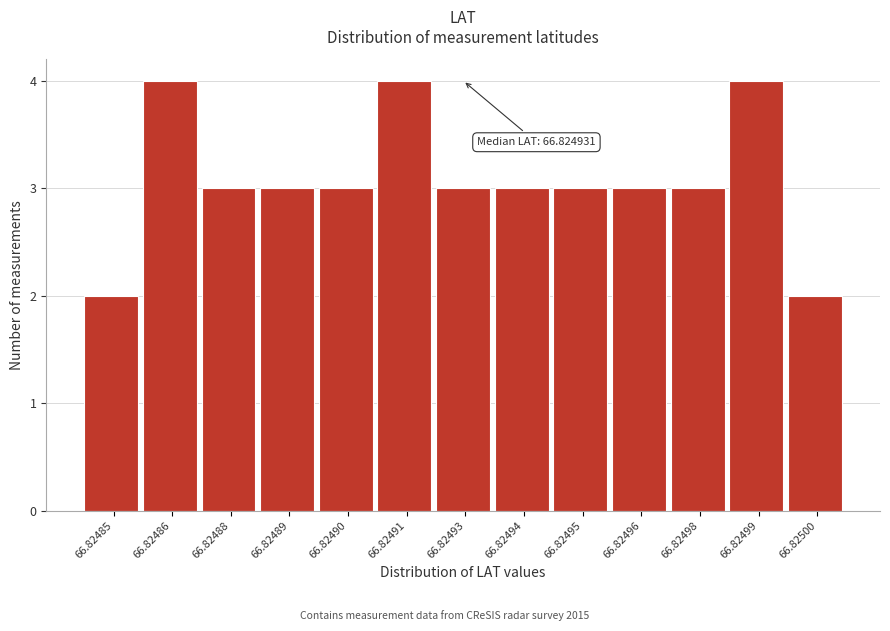

Reading left to right, what are all the values shown in this chart?

2	4	3	3	3	4	3	3	3	3	3	4	2